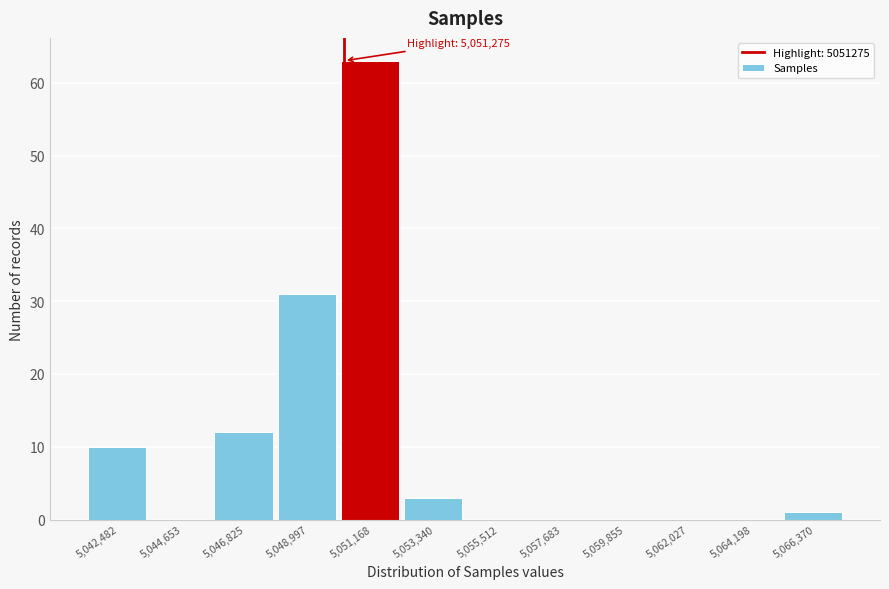

Reading left to right, transcribe all the data shown in this chart.

5,042,482=10	5,044,653=0	5,046,825=12	5,048,997=31	5,051,168=63	5,053,340=3	5,055,512=0	5,057,683=0	5,059,855=0	5,062,027=0	5,064,198=0	5,066,370=1